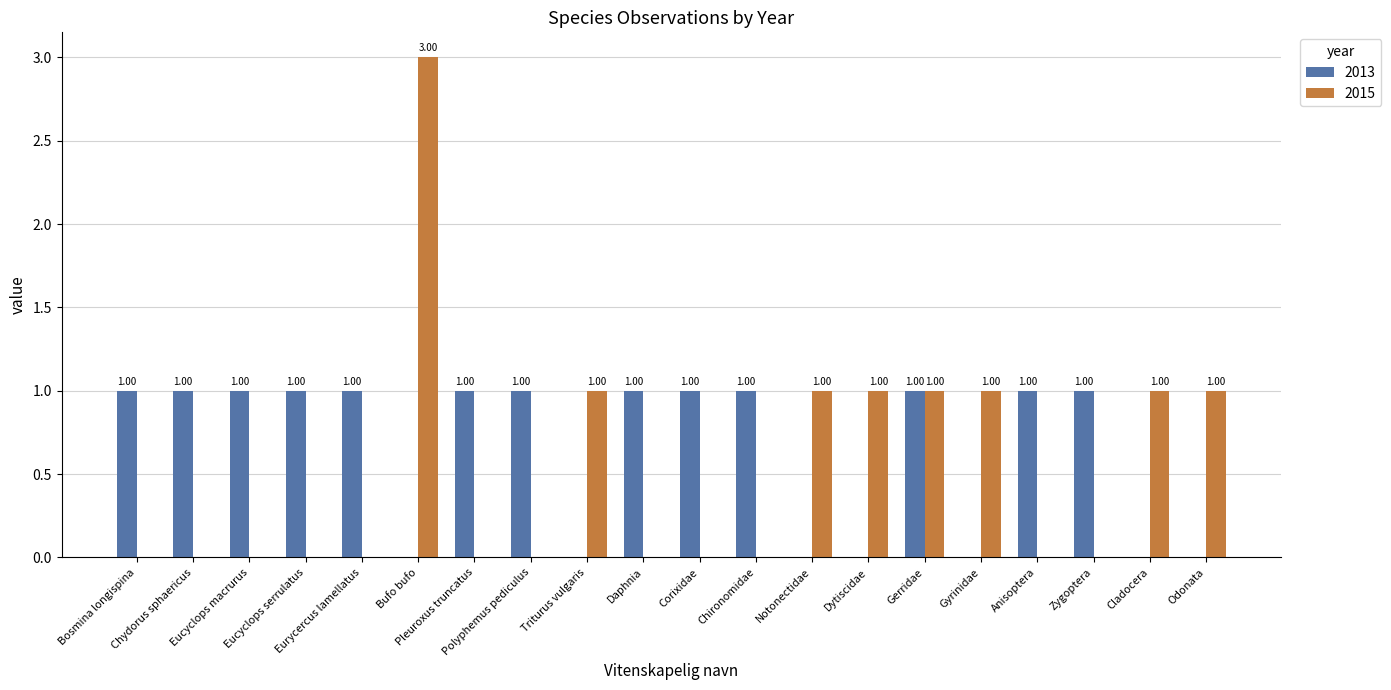

Are the bars grouped side by side (vs. stacked)?

Yes